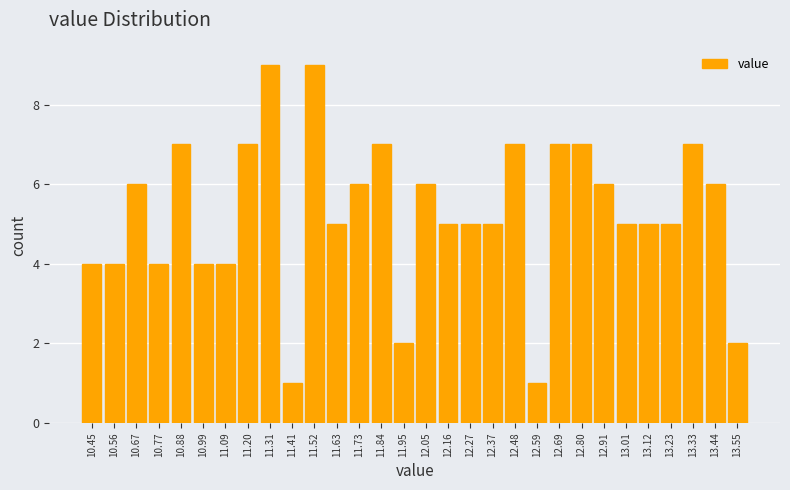

Reading left to right, transcribe this chart: for each bar, give the range it covers on the x-axis and its height. Neither the bar edges nor the heights are printed on the chart, so give them approximately, as read against the axes.

10.40 to 10.50: 4
10.50 to 10.62: 4
10.62 to 10.72: 6
10.72 to 10.82: 4
10.82 to 10.94: 7
10.94 to 11.04: 4
11.04 to 11.14: 4
11.14 to 11.26: 7
11.26 to 11.36: 9
11.36 to 11.46: 1
11.46 to 11.58: 9
11.58 to 11.68: 5
11.68 to 11.78: 6
11.78 to 11.90: 7
11.90 to 12.00: 2
12.00 to 12.10: 6
12.10 to 12.22: 5
12.22 to 12.32: 5
12.32 to 12.42: 5
12.42 to 12.54: 7
12.54 to 12.64: 1
12.64 to 12.74: 7
12.74 to 12.86: 7
12.86 to 12.96: 6
12.96 to 13.06: 5
13.06 to 13.18: 5
13.18 to 13.28: 5
13.28 to 13.38: 7
13.38 to 13.50: 6
13.50 to 13.60: 2